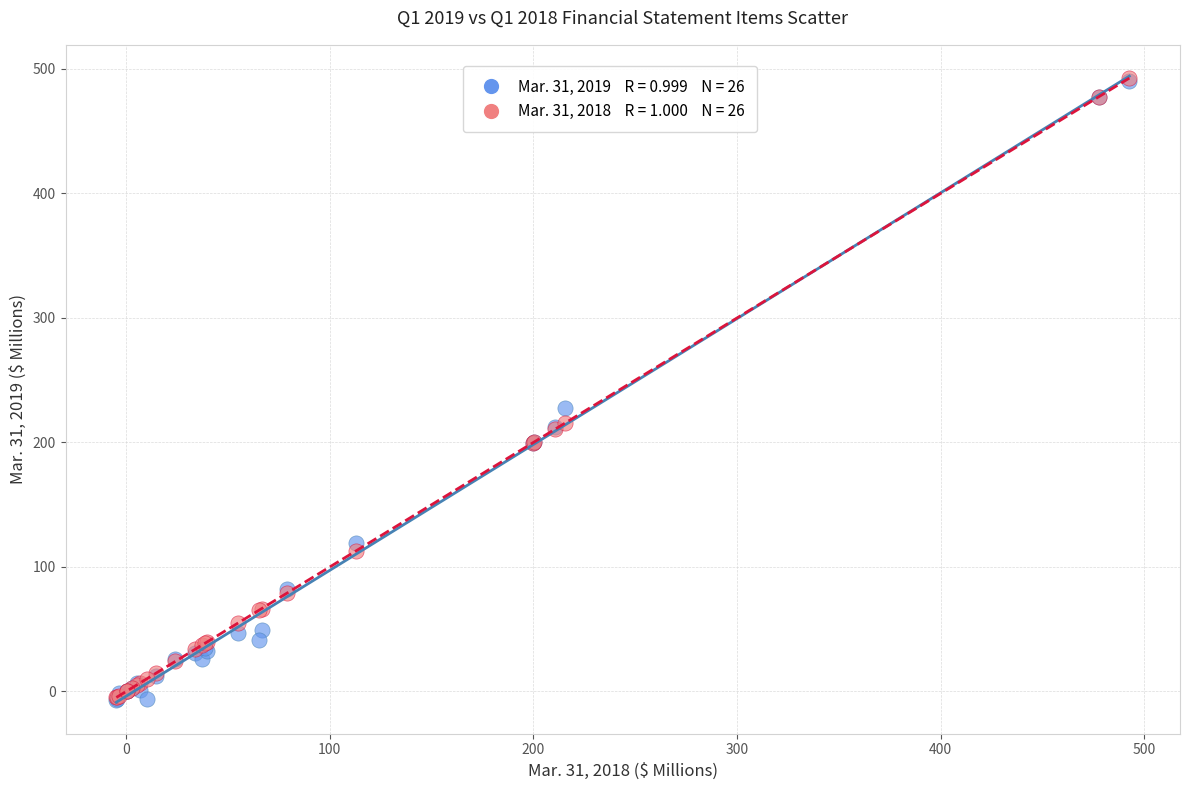

Across all series, what Y value is closest to 242?

227.7